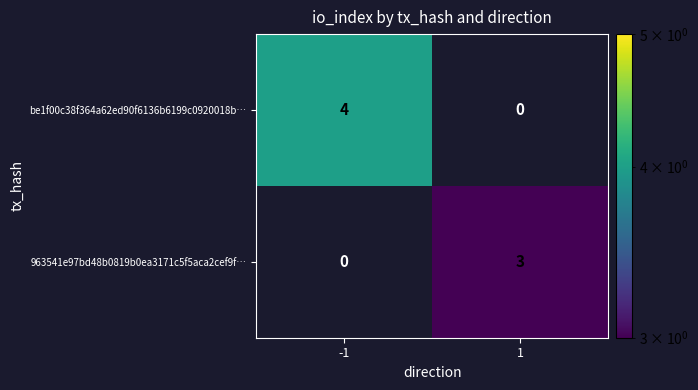

What is the total value across all series at -1?

4